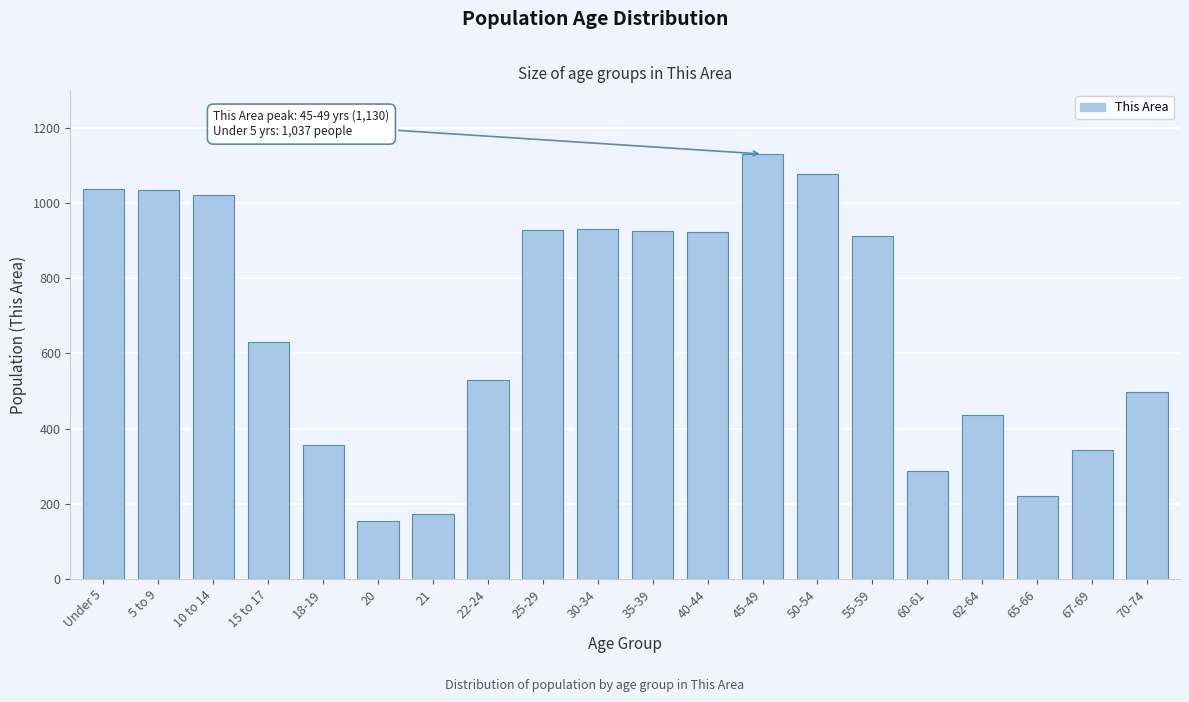

What is the label of the 12th bar from the left?

40-44